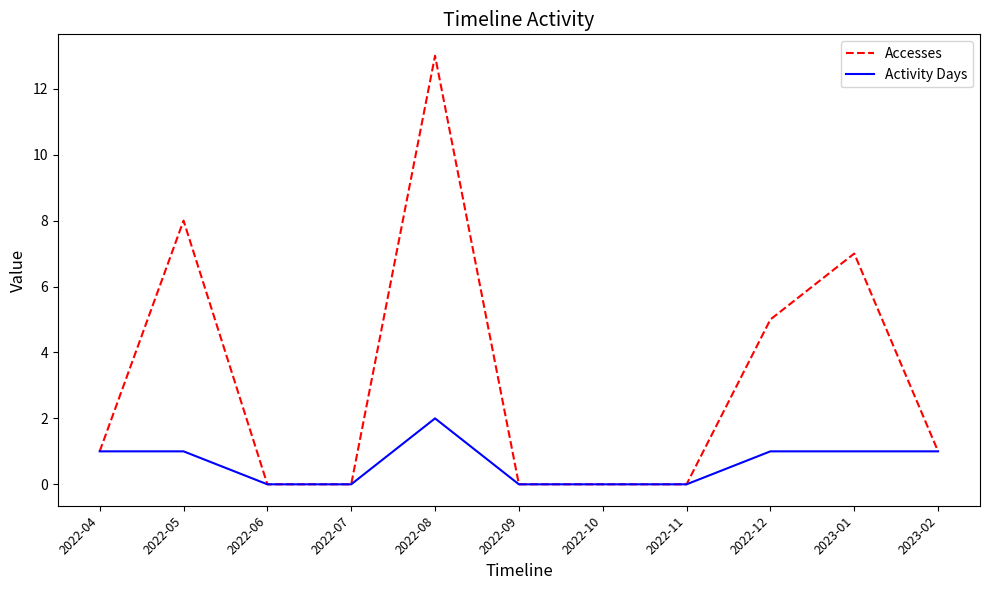

How many distinct data groups are displayed?

2